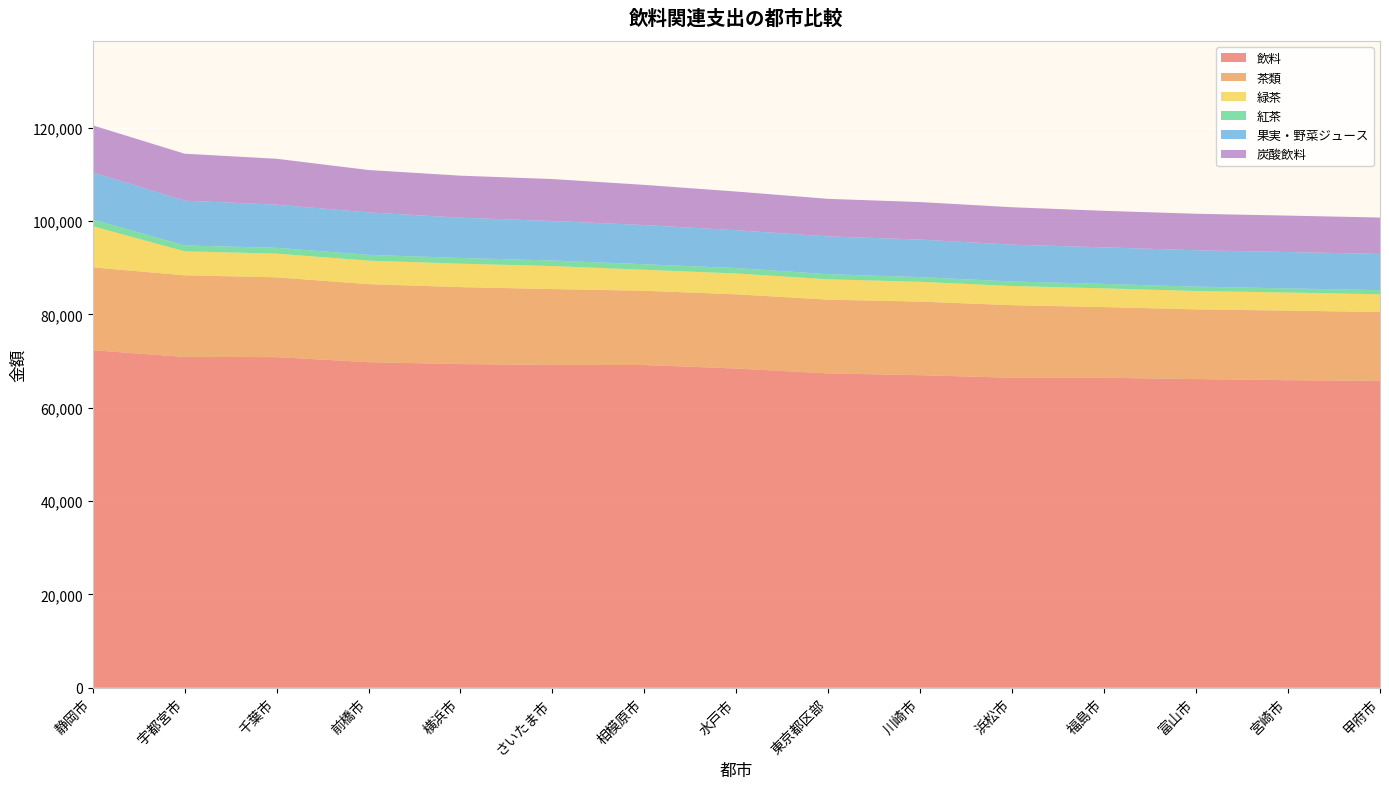

Reading right to left, what are all the values shown in this chart?

飲料: 甲府市=65755	宮崎市=65897	富山市=66139	福島市=66422	浜松市=66423	川崎市=66974	東京都区部=67345	水戸市=68402	相模原市=69147	さいたま市=69176	横浜市=69350	前橋市=69763	千葉市=70843	宇都宮市=70887	静岡市=72322
茶類: 甲府市=14747	宮崎市=14912	富山市=14930	福島市=15135	浜松市=15545	川崎市=15765	東京都区部=15808	水戸市=15897	相模原市=15908	さいたま市=16245	横浜市=16488	前橋市=16710	千葉市=17095	宇都宮市=17484	静岡市=17754
緑茶: 甲府市=3801	宮崎市=3870	富山市=3935	福島市=4020	浜松市=4106	川崎市=4238	東京都区部=4358	水戸市=4465	相模原市=4496	さいたま市=4936	横浜市=5025	前橋市=5040	千葉市=5073	宇都宮市=5141	静岡市=8815
紅茶: 甲府市=887	宮崎市=889	富山市=940	福島市=947	浜松市=973	川崎市=1013	東京都区部=1104	水戸市=1161	相模原市=1189	さいたま市=1193	横浜市=1224	前橋市=1246	千葉市=1249	宇都宮市=1262	静岡市=1441
果実・野菜ジュース: 甲府市=7759	宮崎市=7787	富山市=7792	福島市=7841	浜松市=7886	川崎市=8039	東京都区部=8094	水戸市=8109	相模原市=8400	さいたま市=8455	横浜市=8633	前橋市=9089	千葉市=9248	宇都宮市=9593	静岡市=10071
炭酸飲料: 甲府市=7803	宮崎市=7807	富山市=7824	福島市=7826	浜松市=8020	川崎市=8035	東京都区部=8043	水戸市=8286	相模原市=8606	さいたま市=8991	横浜市=9001	前橋市=9083	千葉市=9833	宇都宮市=10058	静岡市=10108